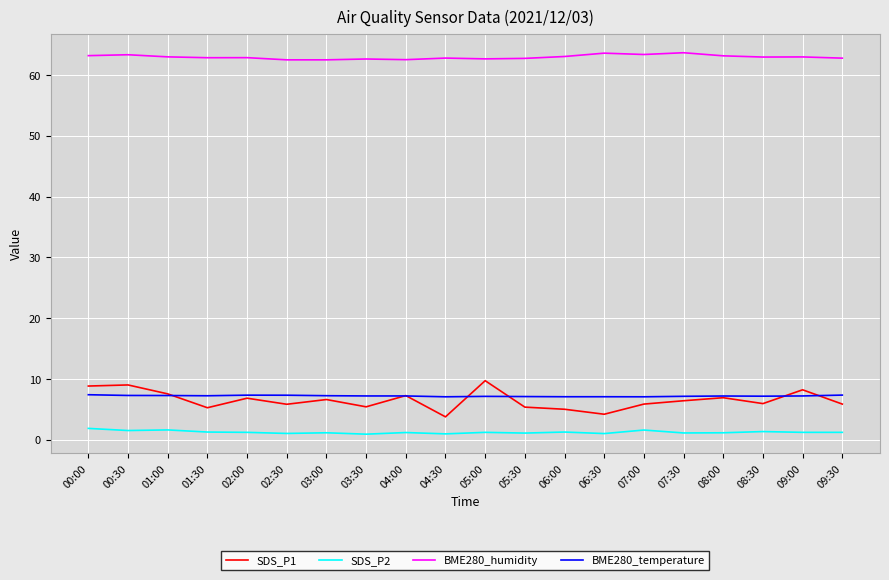

True or false: SDS_P1 and SDS_P2 intersect in this chart.

False